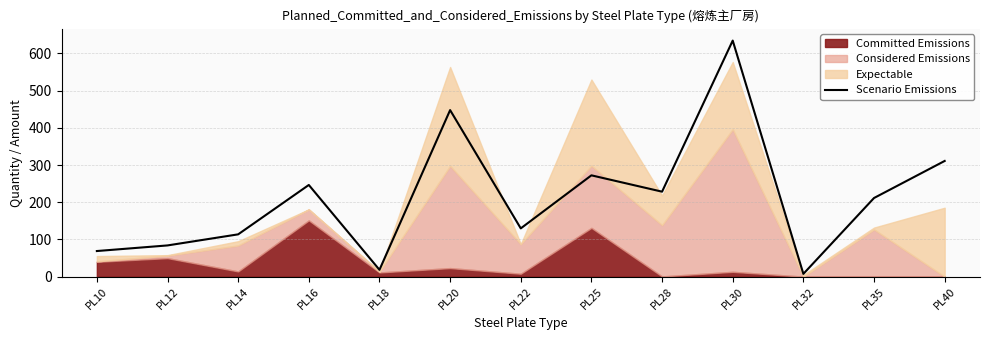

True or false: there are more than 2 points higher than both neighbors.

True